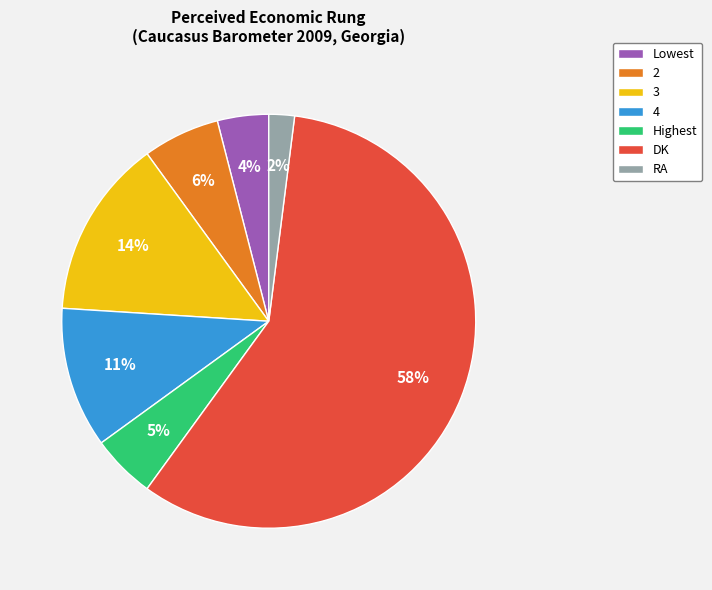

What is the largest slice in the pie chart?

DK